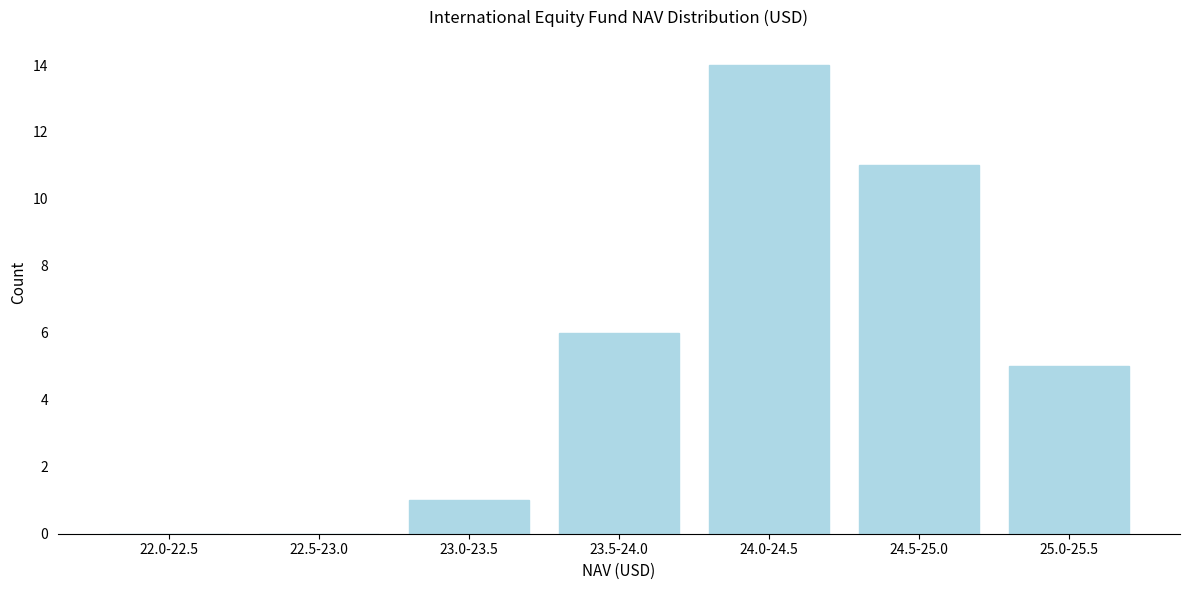

Reading right to left, what are all the values shown in this chart?

25.0-25.5=5	24.5-25.0=11	24.0-24.5=14	23.5-24.0=6	23.0-23.5=1	22.5-23.0=0	22.0-22.5=0